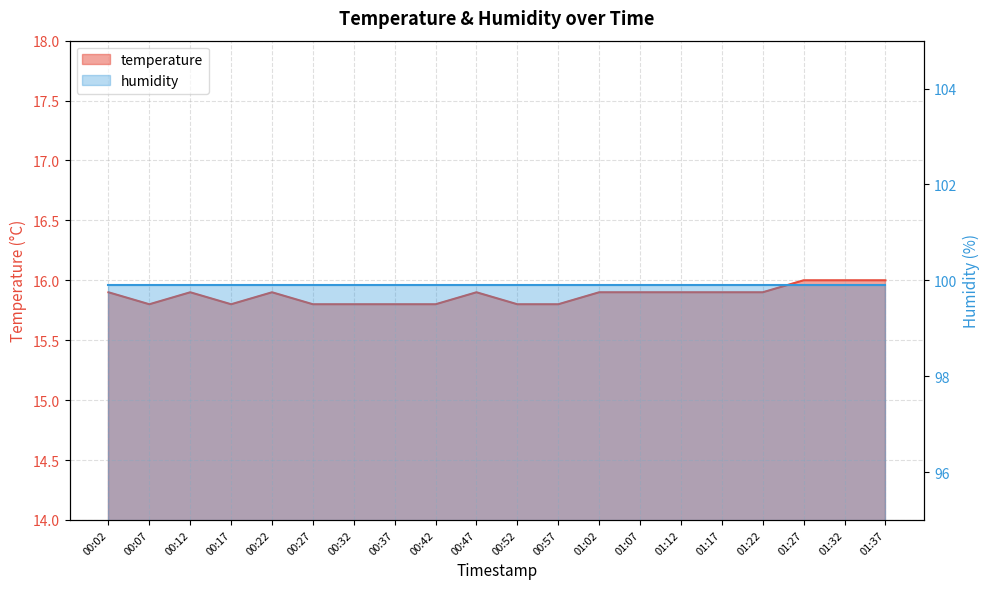

True or false: there are more than 2 points higher than both neighbors.

True